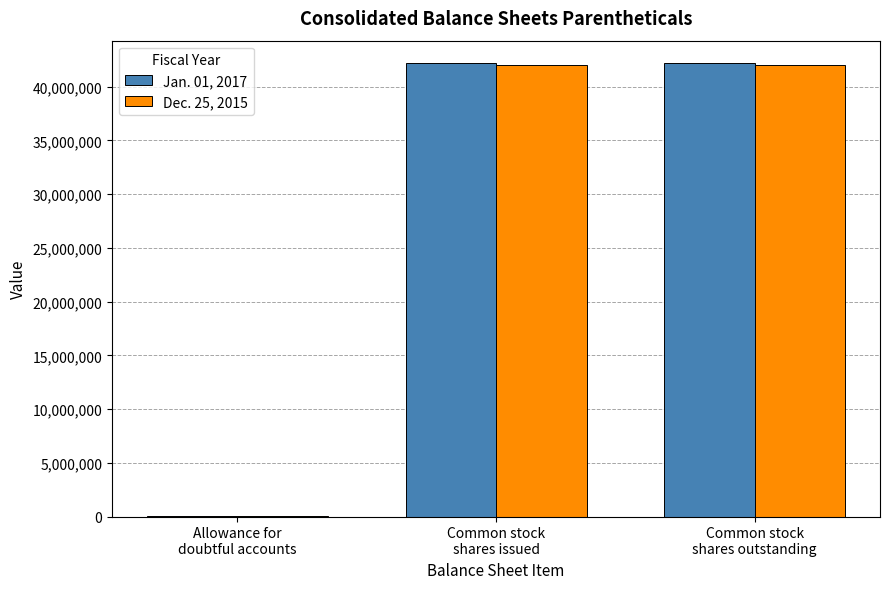

What is the maximum value shown in the chart?

42171000